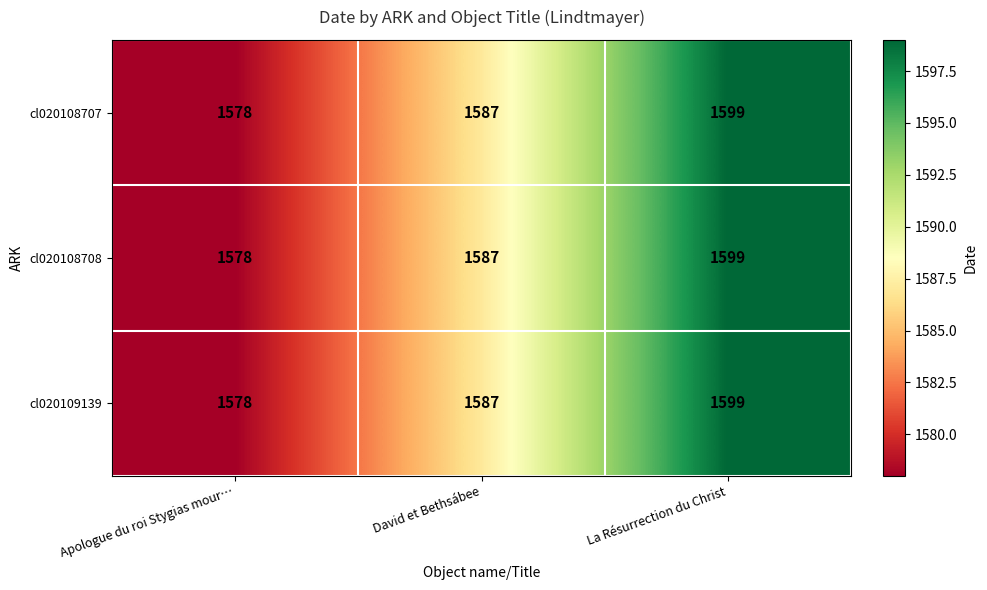

What is the total value across all series at David et Bethsábee?

4761